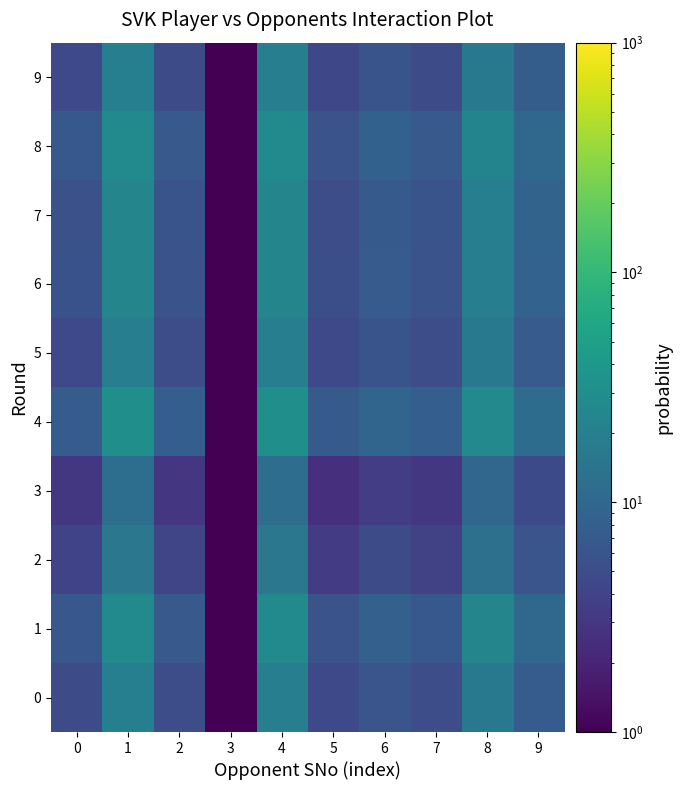

What is the total value across all series at 8?

182.1